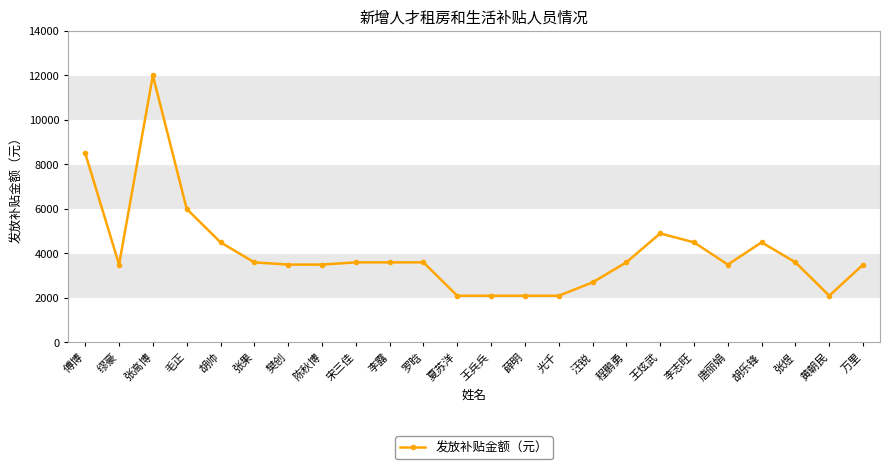

At which category does the data reach its first local peak?

张高博